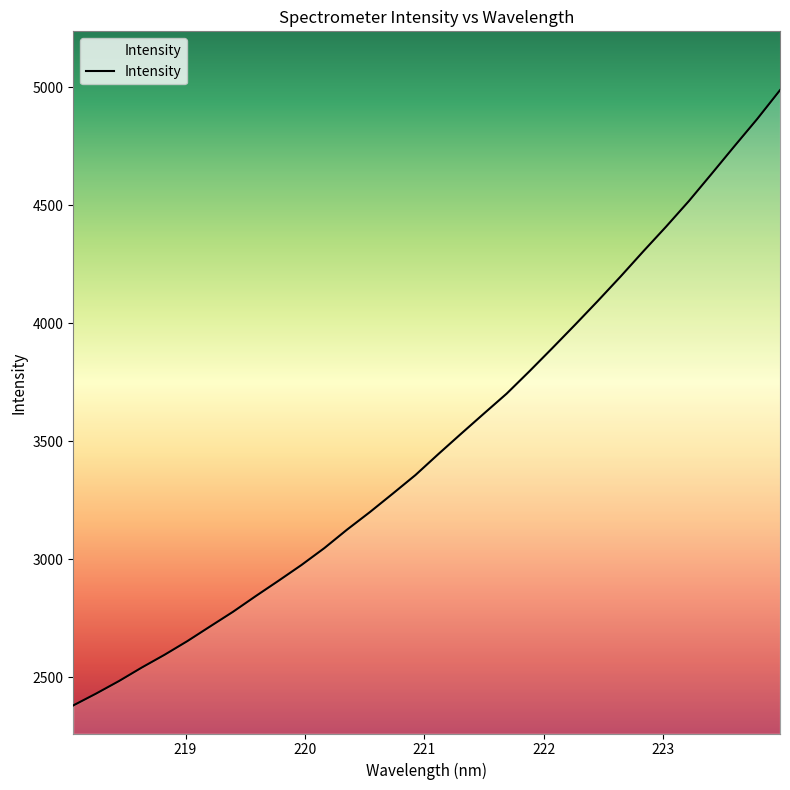

What is the minimum value shown in the chart?

2380.0